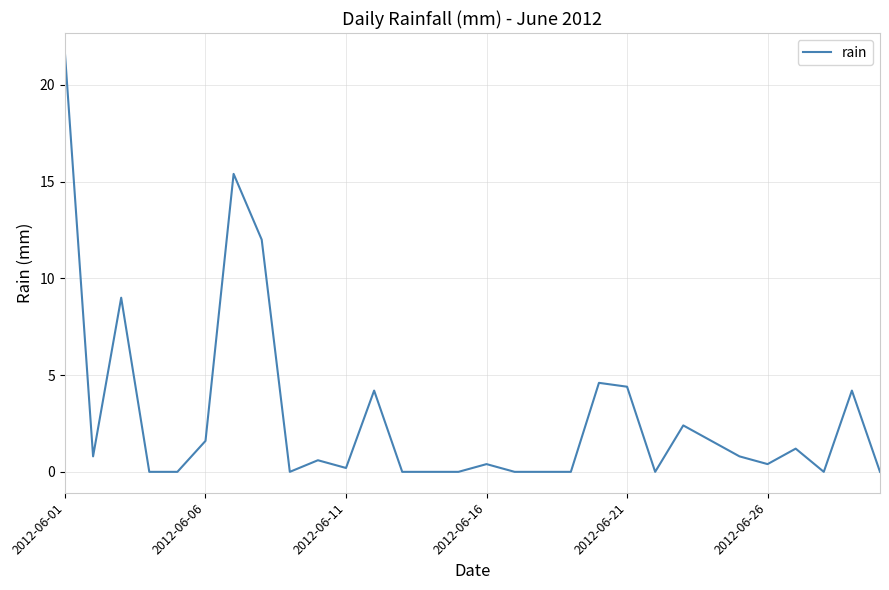

What is the greatest value displayed?

21.6